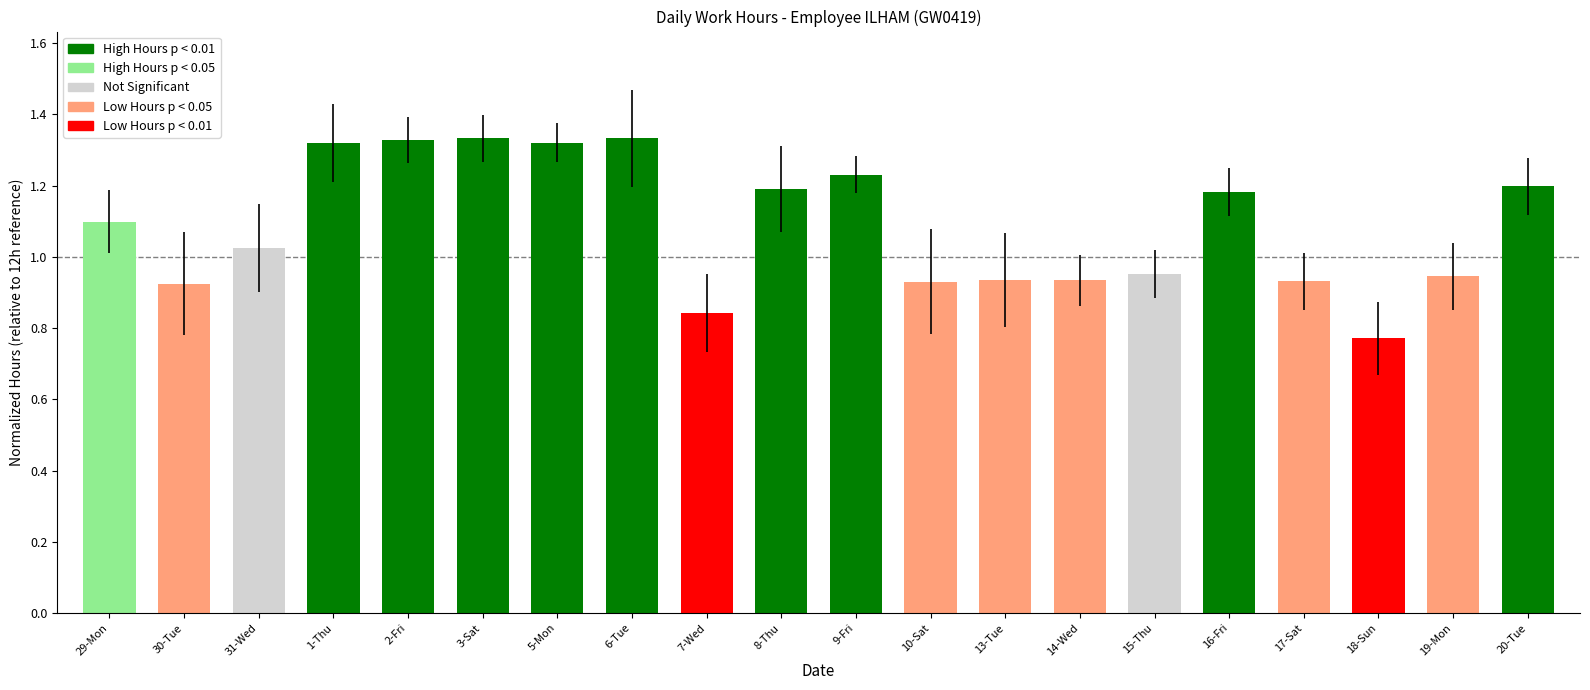

What is the change in value from 31-Wed to 2-Fri?

+0.3